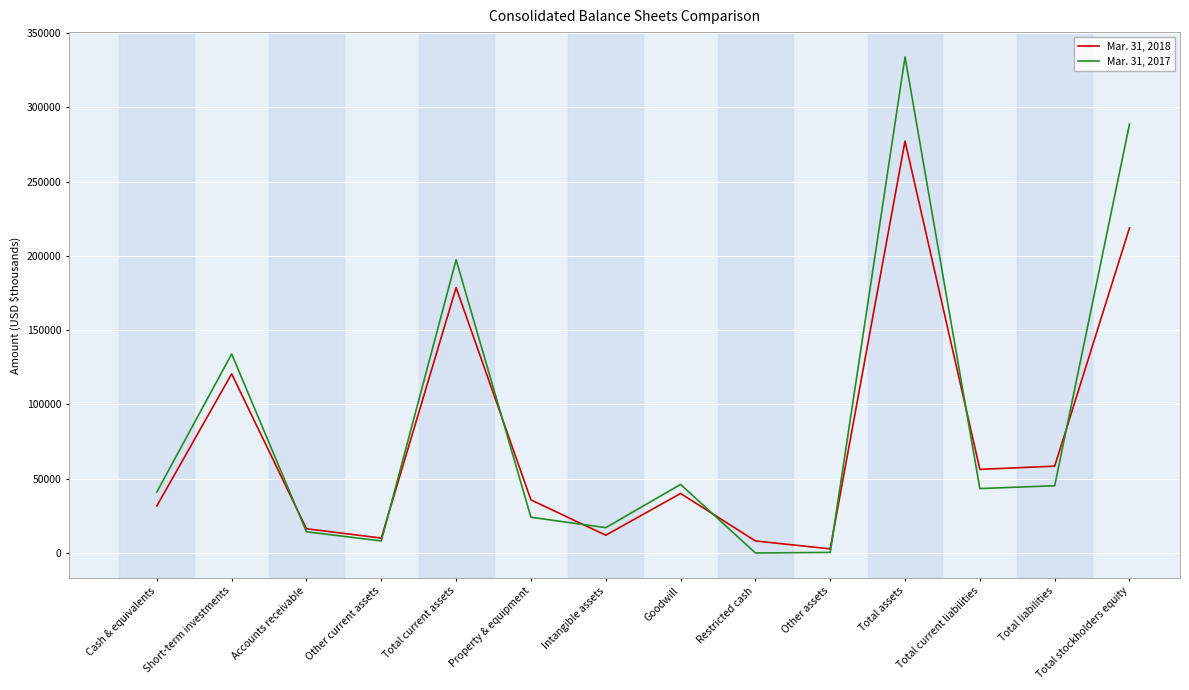

Where is Mar. 31, 2018 nearest to the value 139988?

Short-term investments